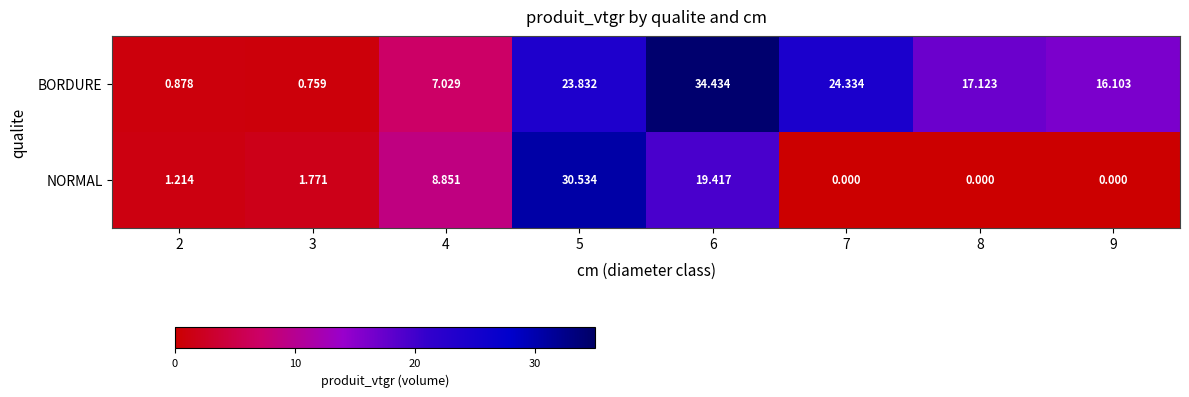

At 3, list the series in order from largest to smallest.

NORMAL, BORDURE